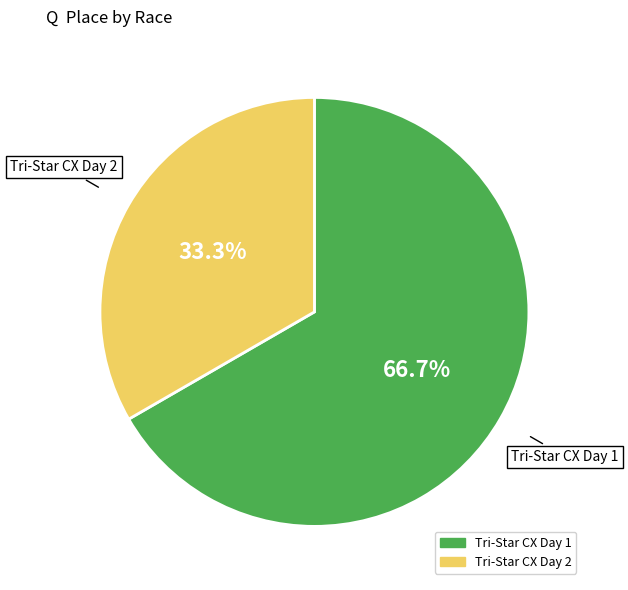

Between Tri-Star CX Day 1 and Tri-Star CX Day 2, which is larger?

Tri-Star CX Day 1